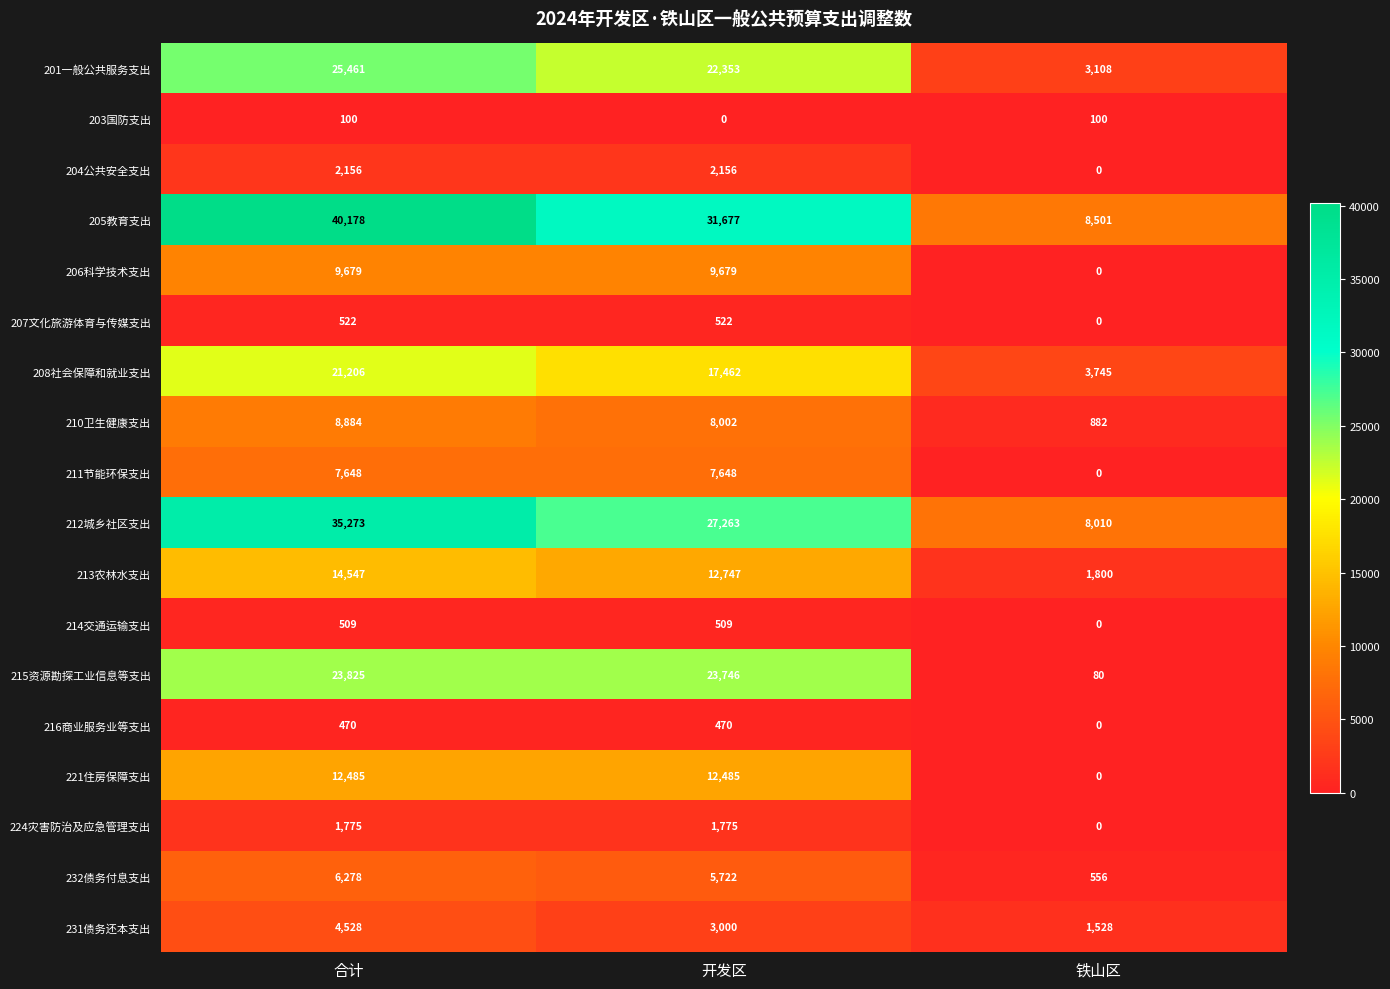

At 合计, list the series in order from smallest to largest.

203国防支出, 216商业服务业等支出, 214交通运输支出, 207文化旅游体育与传媒支出, 224灾害防治及应急管理支出, 204公共安全支出, 231债务还本支出, 232债务付息支出, 211节能环保支出, 210卫生健康支出, 206科学技术支出, 221住房保障支出, 213农林水支出, 208社会保障和就业支出, 215资源勘探工业信息等支出, 201一般公共服务支出, 212城乡社区支出, 205教育支出